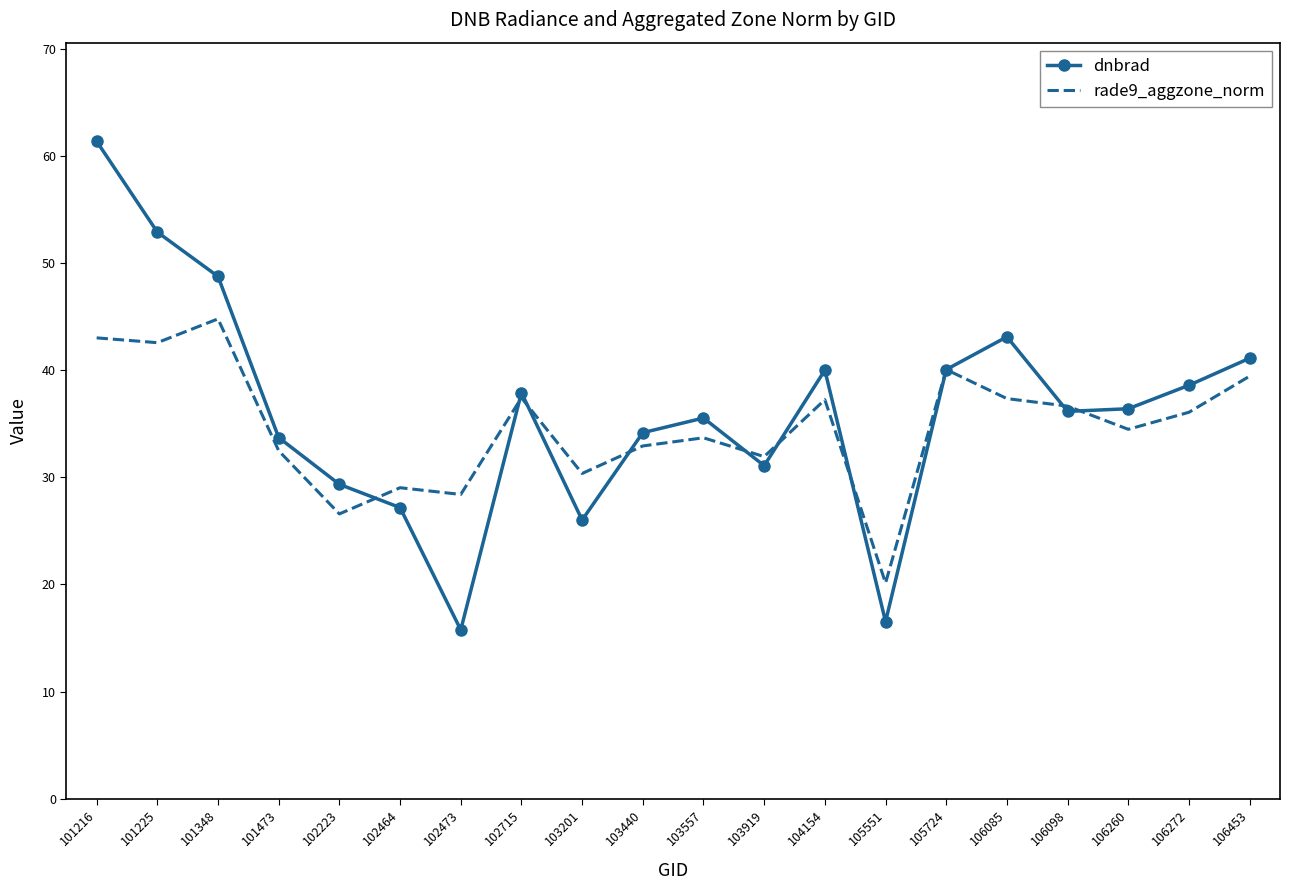

What value does the rade9_aggzone_norm series have at 102473?

28.4